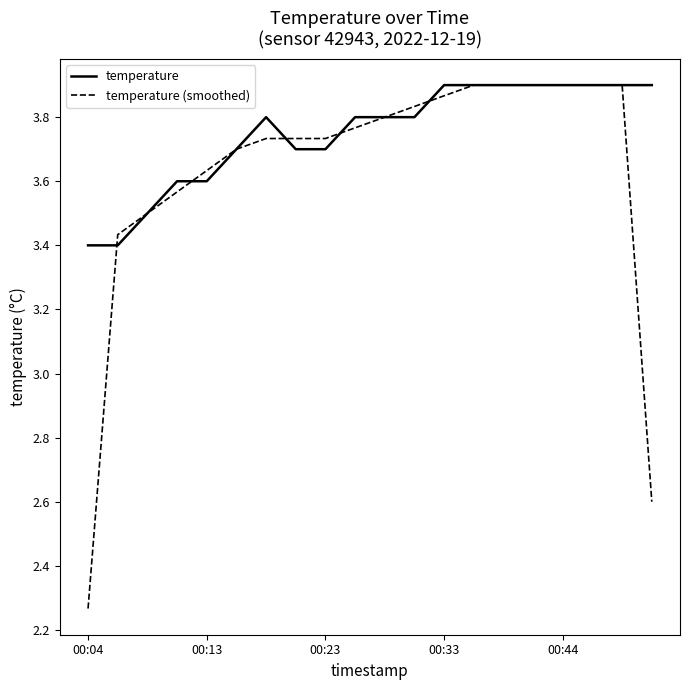

Does the chart have visible grid lines?

No